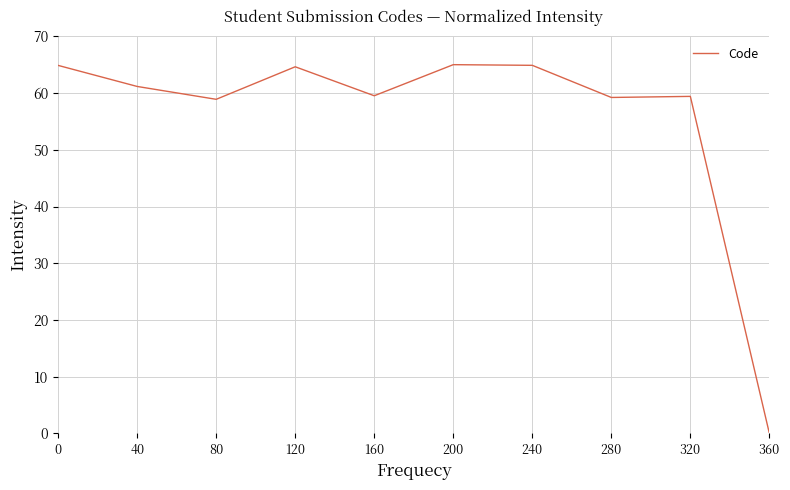

What is the difference between the maximum and minimum values?

65.0